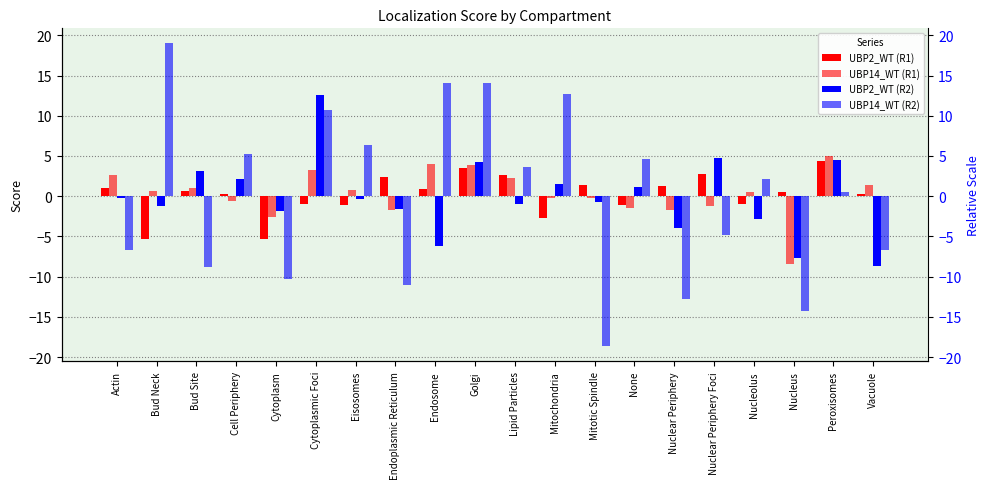

Which series has the largest total across all categories?

UBP14_WT (R1)